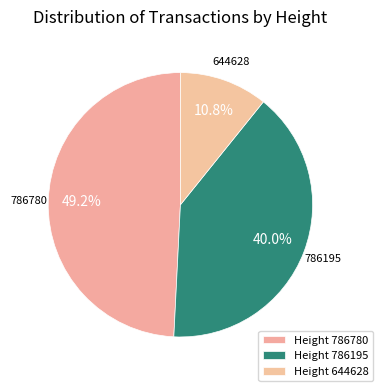

Count the number of slices in the pie.

3